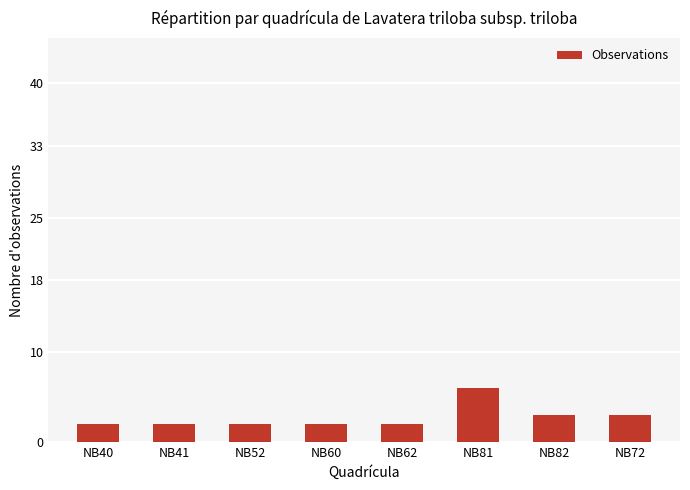

What is the difference between the maximum and minimum values?

4